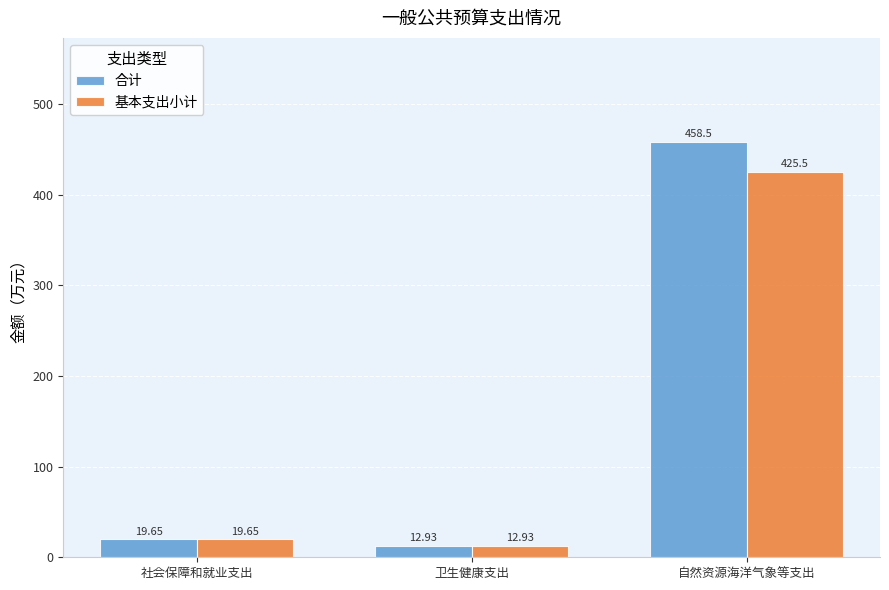

What is the maximum value for 基本支出小计?

425.5